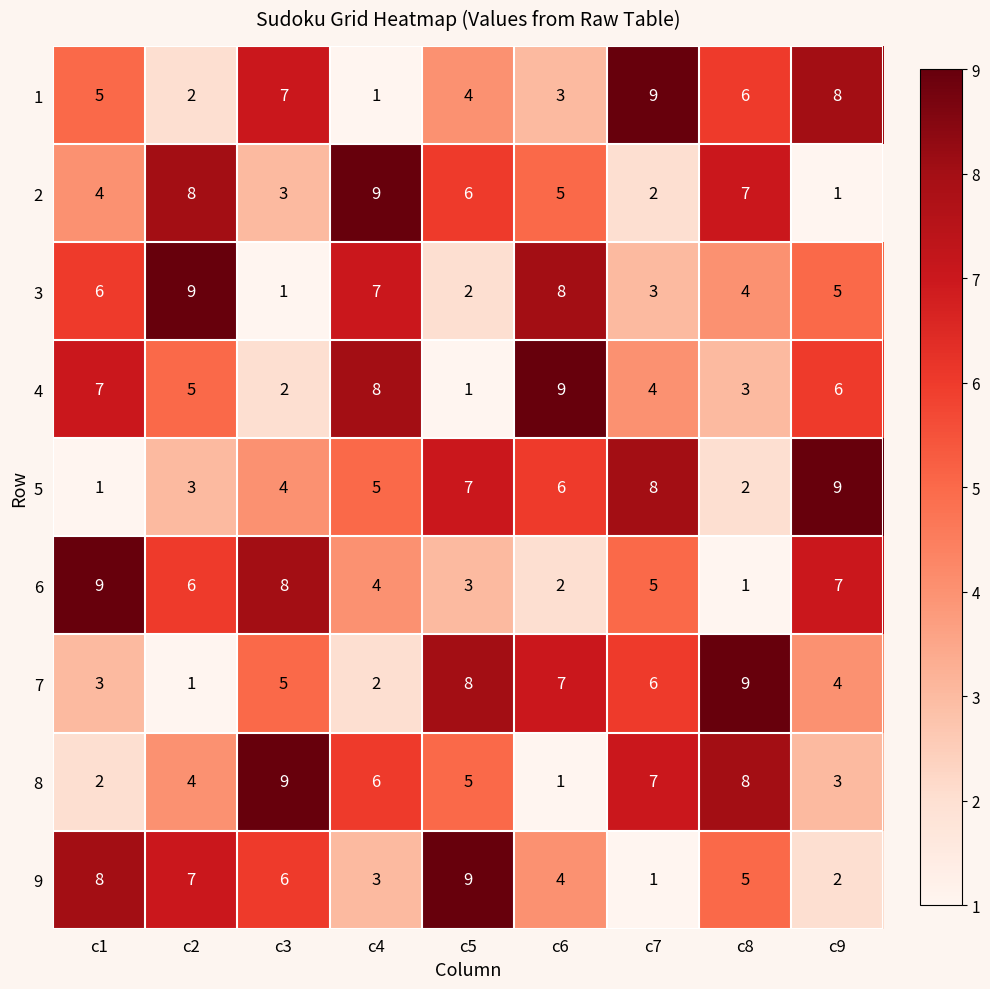

The 3 series shows 2 at c7. True or false?

False